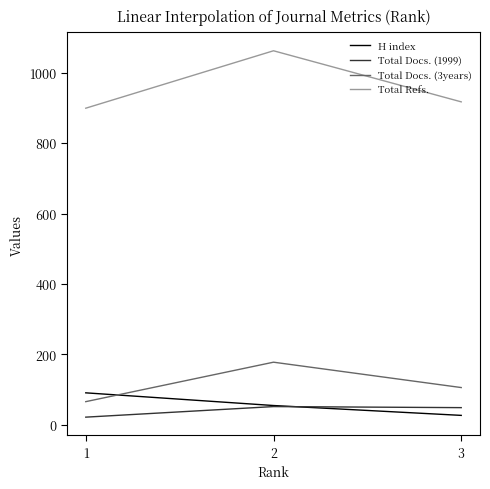

Which series has the largest range (max minus min)?

Total Refs.